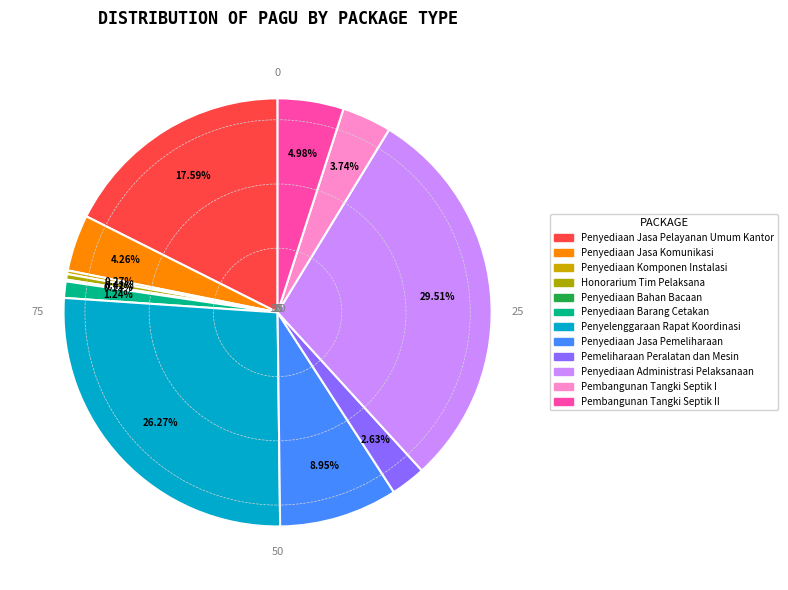

Which slice is the smallest?

Penyediaan Bahan Bacaan